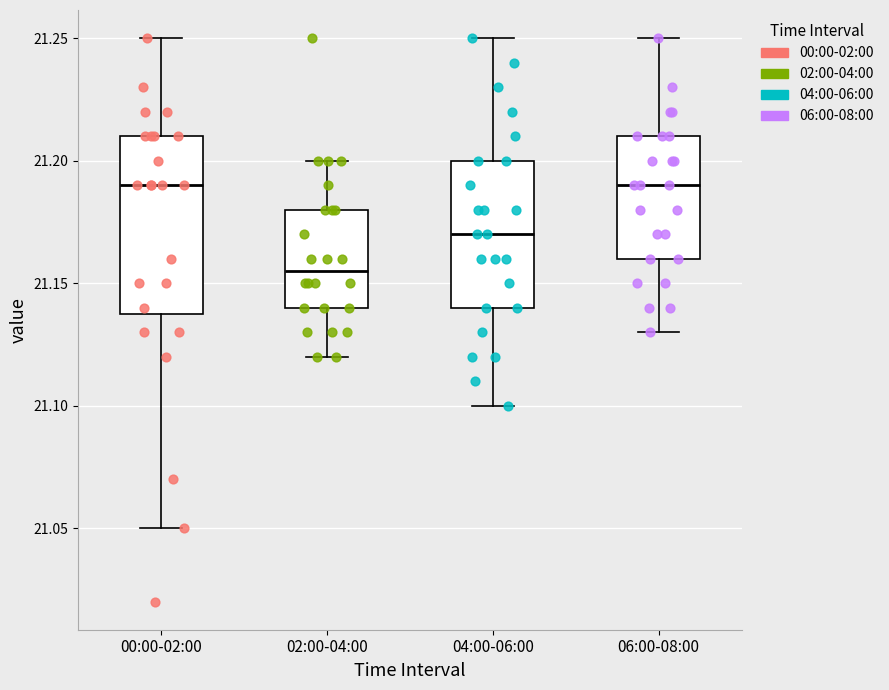

Which box is the tallest, from its lower edge to its upper edge?

00:00-02:00